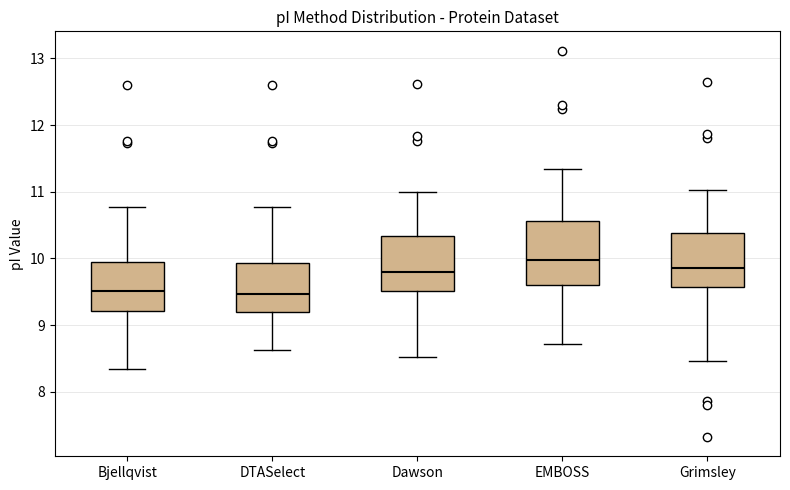

Comparing the boxes themselves (not the whiskers), which one is the tallest?

EMBOSS